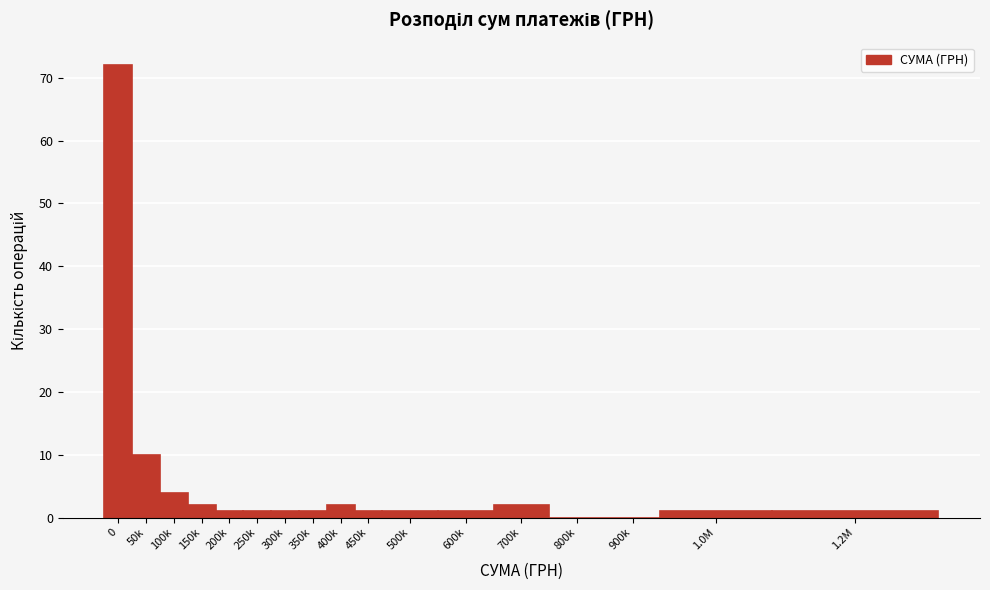

Reading left to right, what are all the values shown in this chart?

0=72	50k=10	100k=4	150k=2	200k=1	250k=1	300k=1	350k=1	400k=2	450k=1	500k=1	600k=1	700k=2	800k=0	900k=0	1.0M=1	1.2M=1